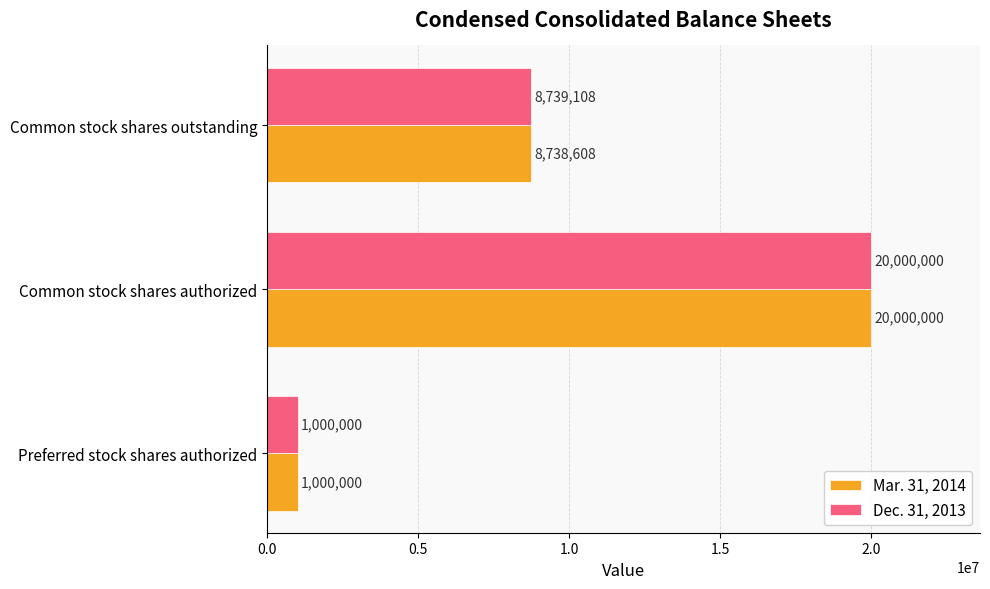

The value of Mar. 31, 2014 at Common stock shares outstanding is 8738608. True or false?

True